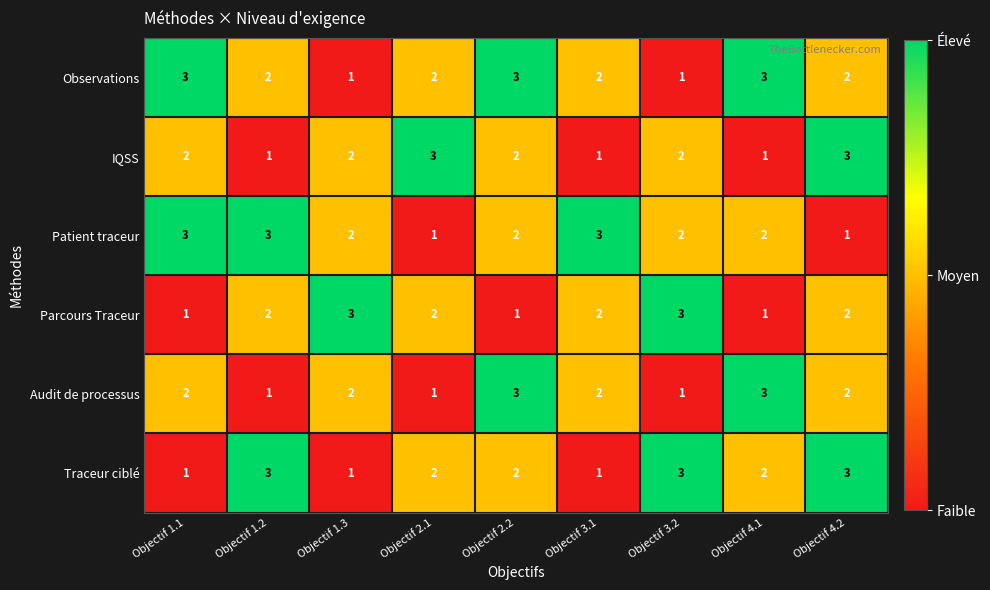

What is the sum of all Parcours Traceur values?

17